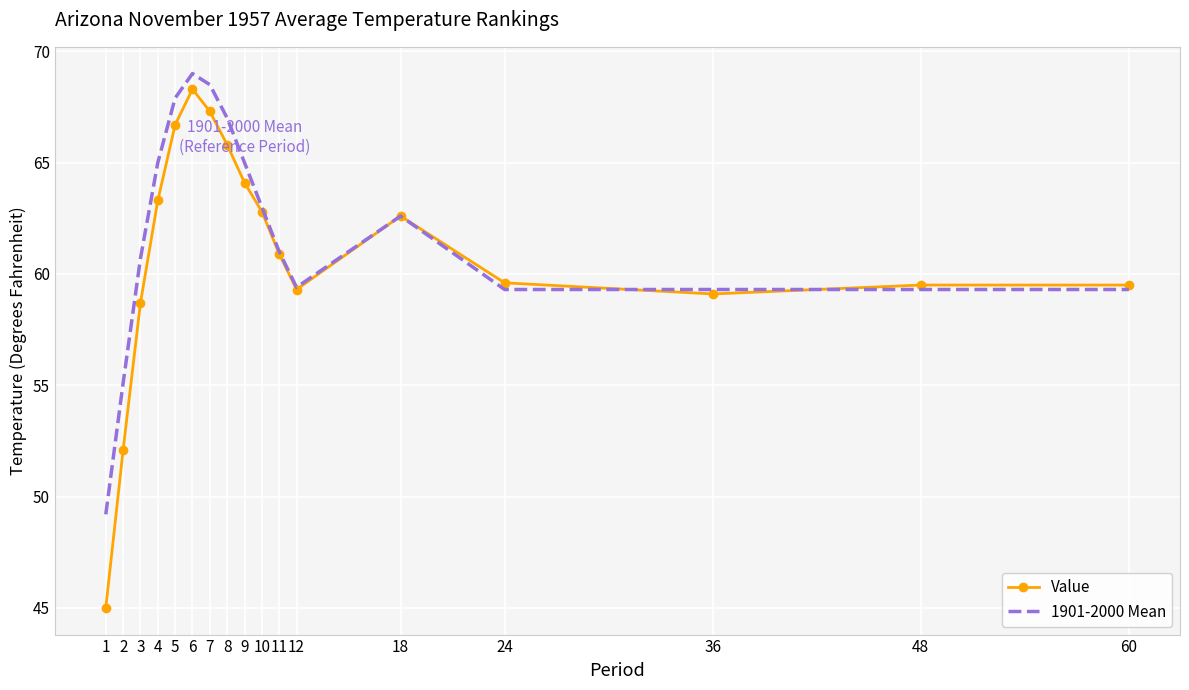

Where does the Value series first go above 60?

4